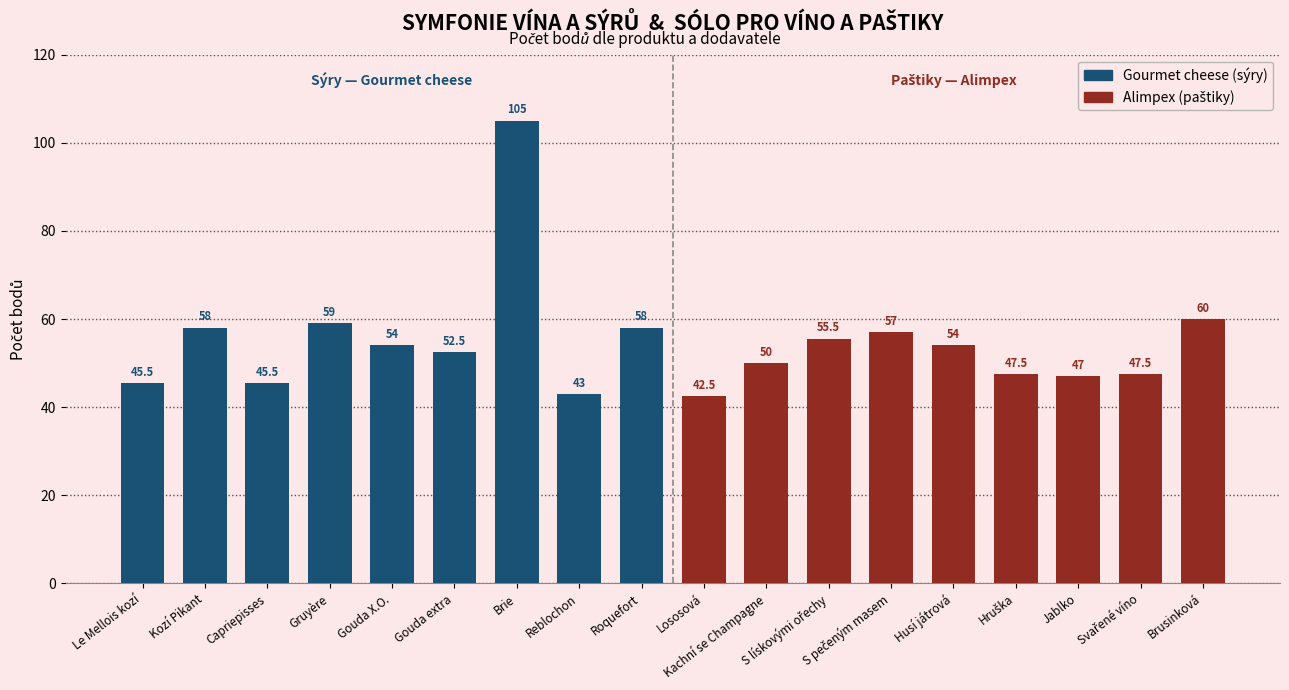

How many values in the Gourmet cheese (sýry) series are below 54?

4